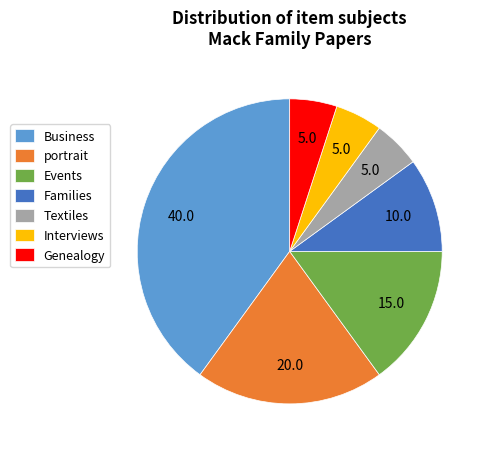

Which category has the biggest portion of the pie?

Business